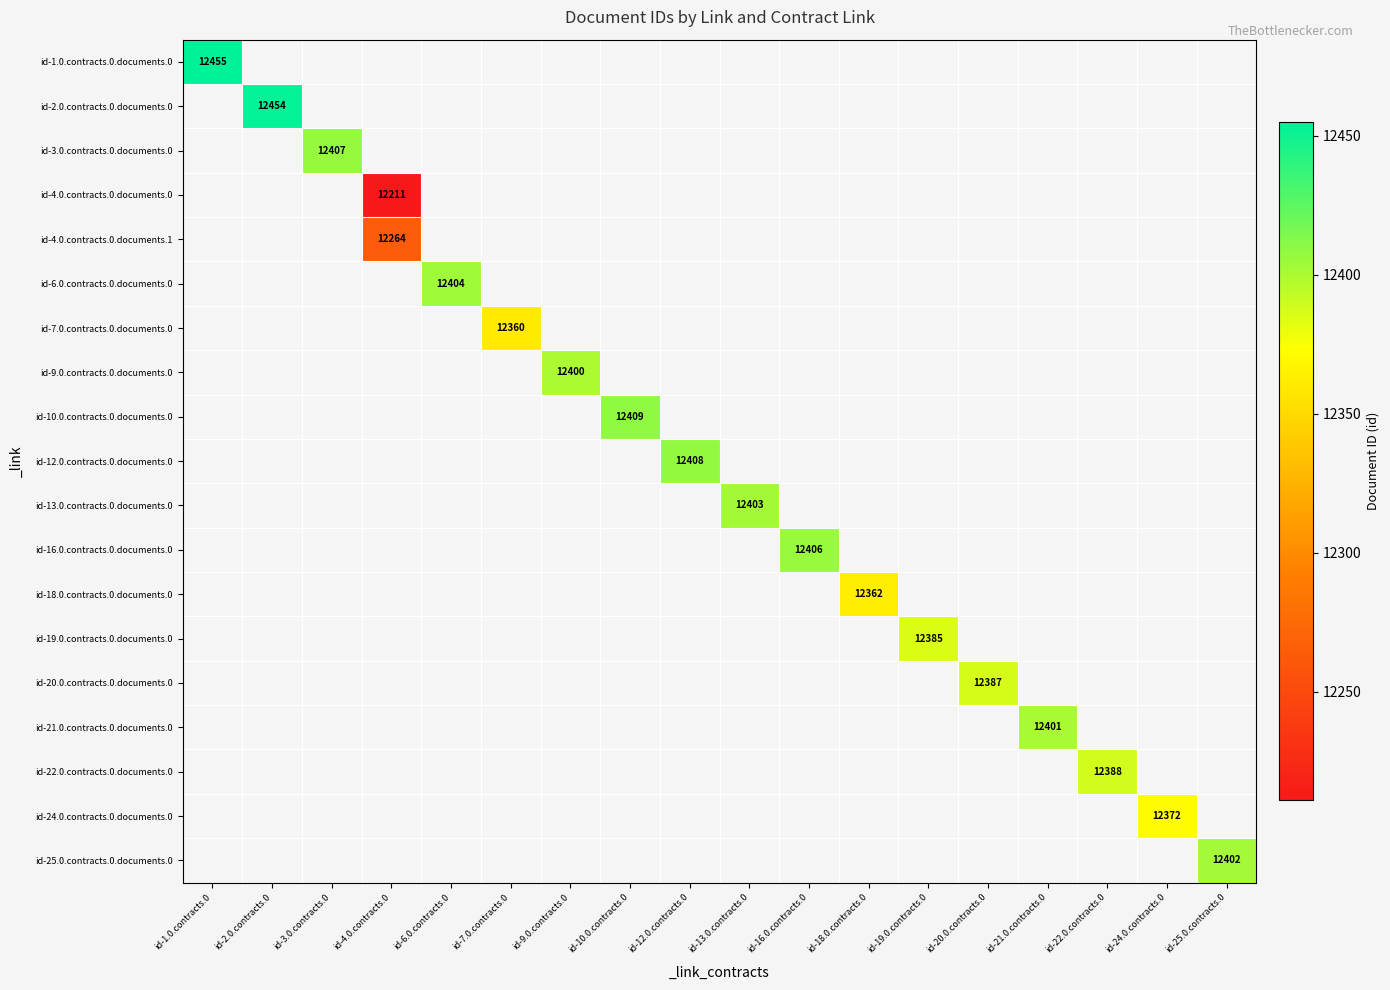

At how many categories does at least one series exceed 12261?

18